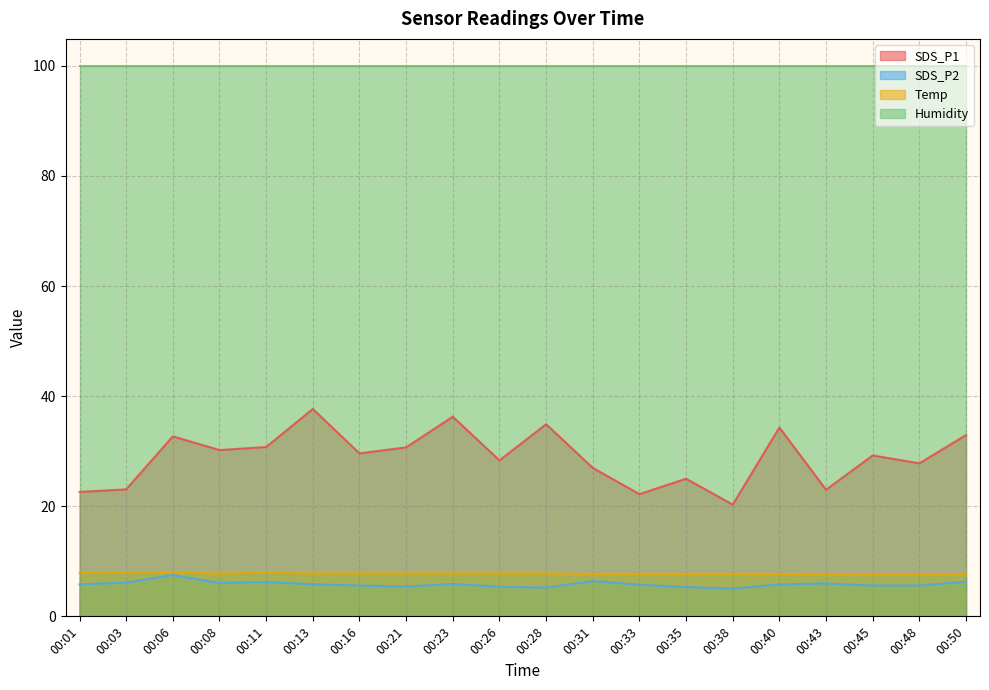

True or false: Temp has more than 1 points higher than both neighbors.

False